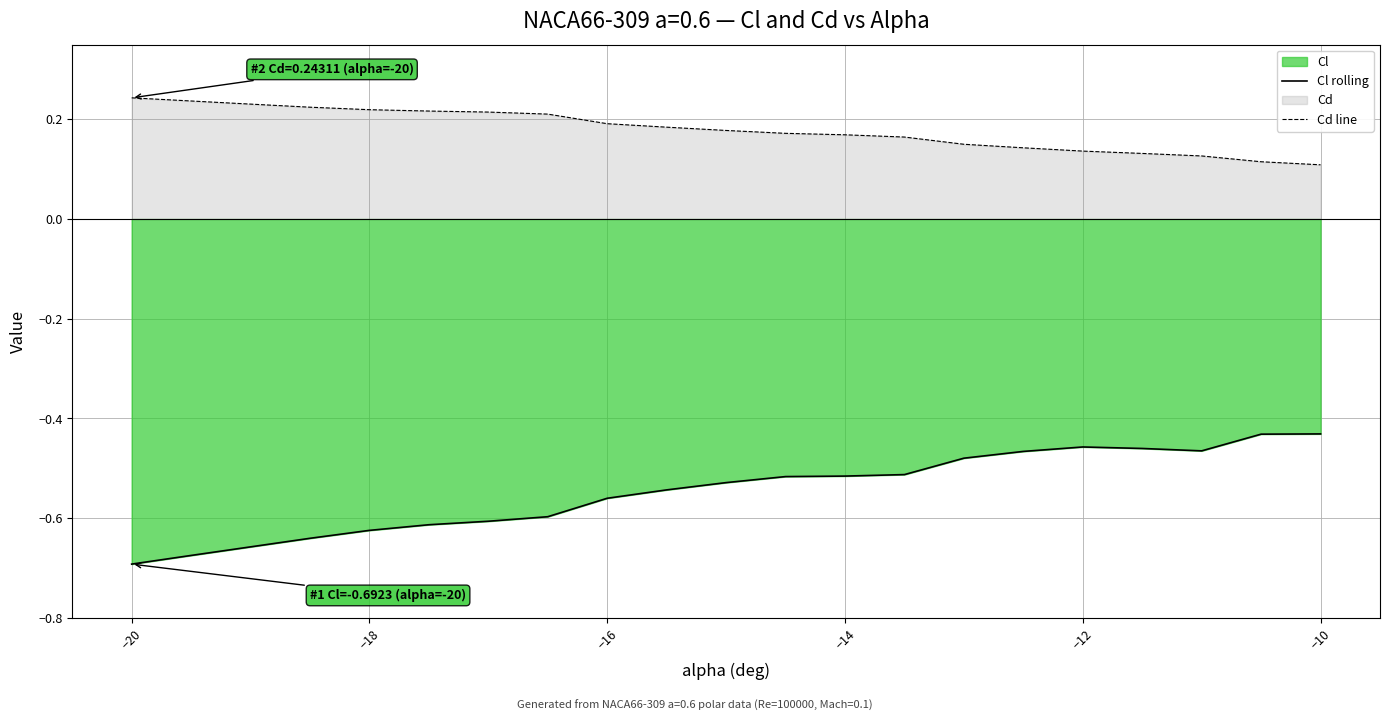

What is the maximum value for Cl rolling?

-0.4